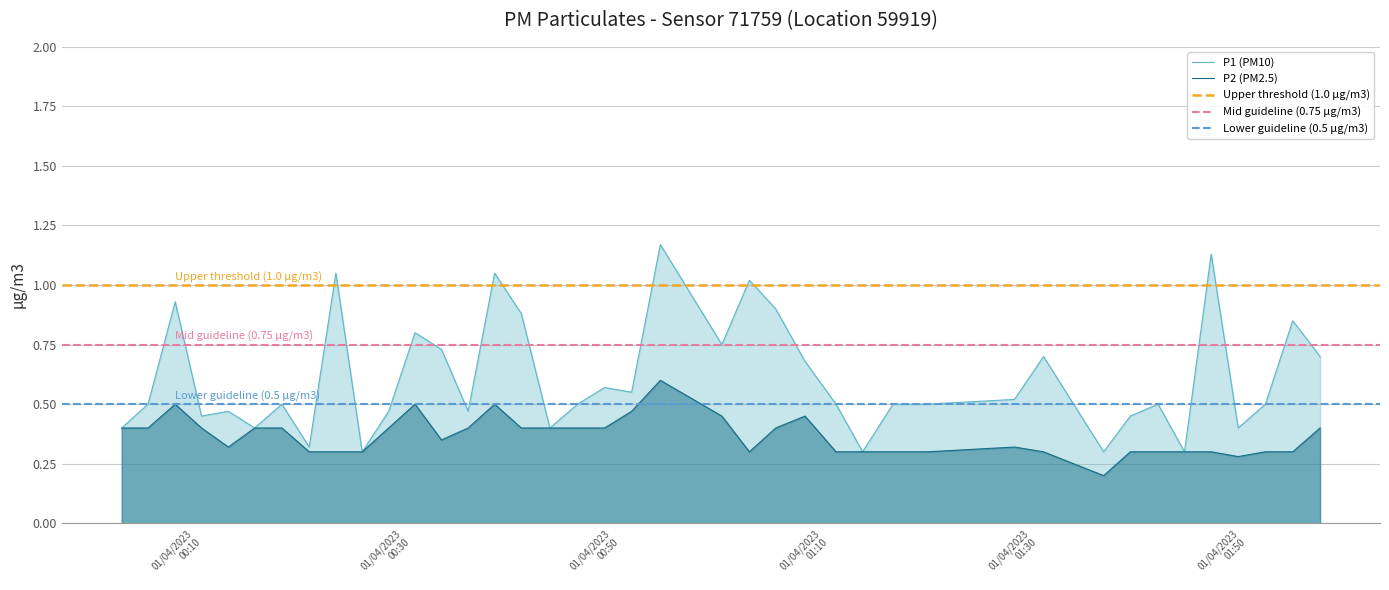

Which category has the lowest value in the P2 series?

2023-04-01T01:36:13